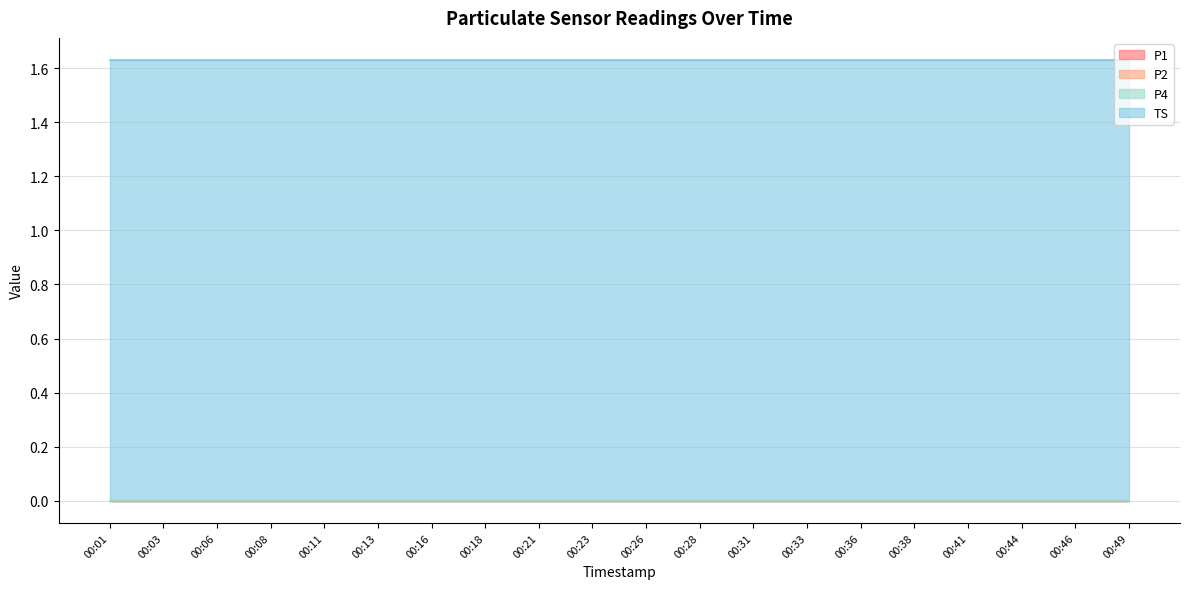

Which category has the highest value in the P1 series?

00:01